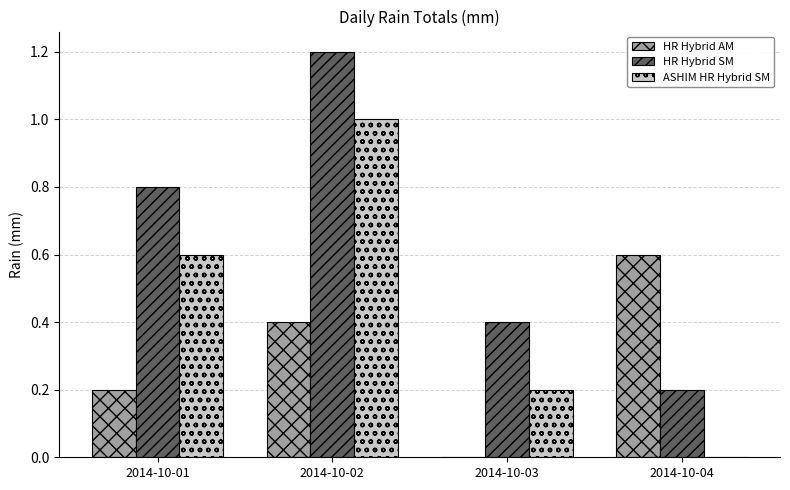

Reading right to left, extract all data points from this chart.

HR Hybrid AM: 0.6	0.0	0.4	0.2
HR Hybrid SM: 0.2	0.4	1.2	0.8
ASHIM HR Hybrid SM: 0.0	0.2	1.0	0.6